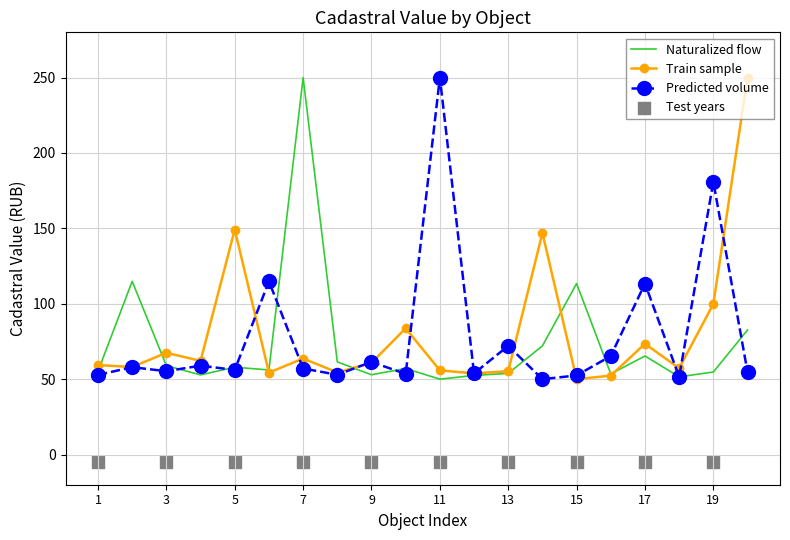

Which series reaches the maximum Y coordinate?

Naturalized flow